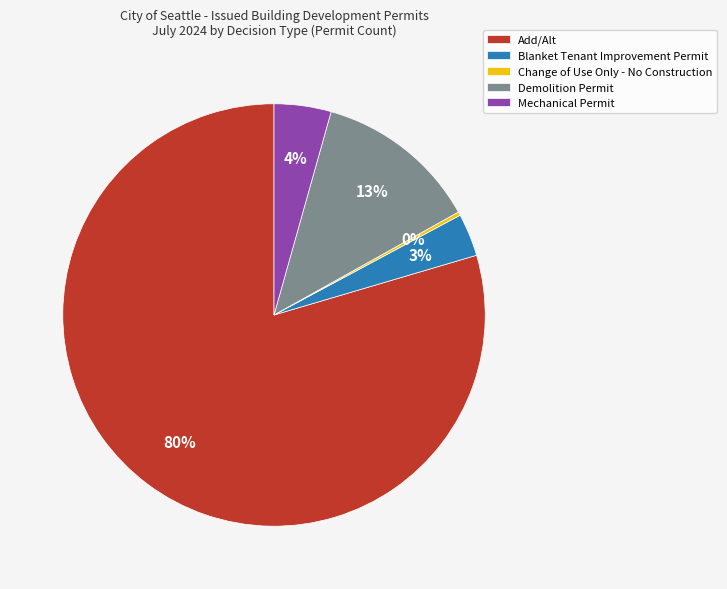

Which has a higher value, Blanket Tenant Improvement Permit or Demolition Permit?

Demolition Permit